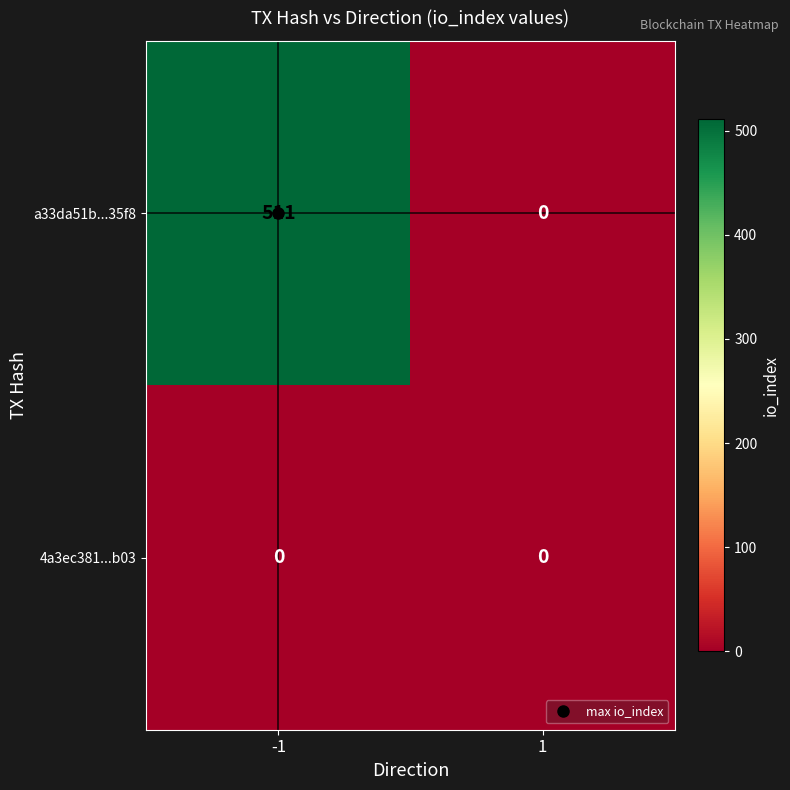

Which series has the largest range (max minus min)?

a33da51b...35f8